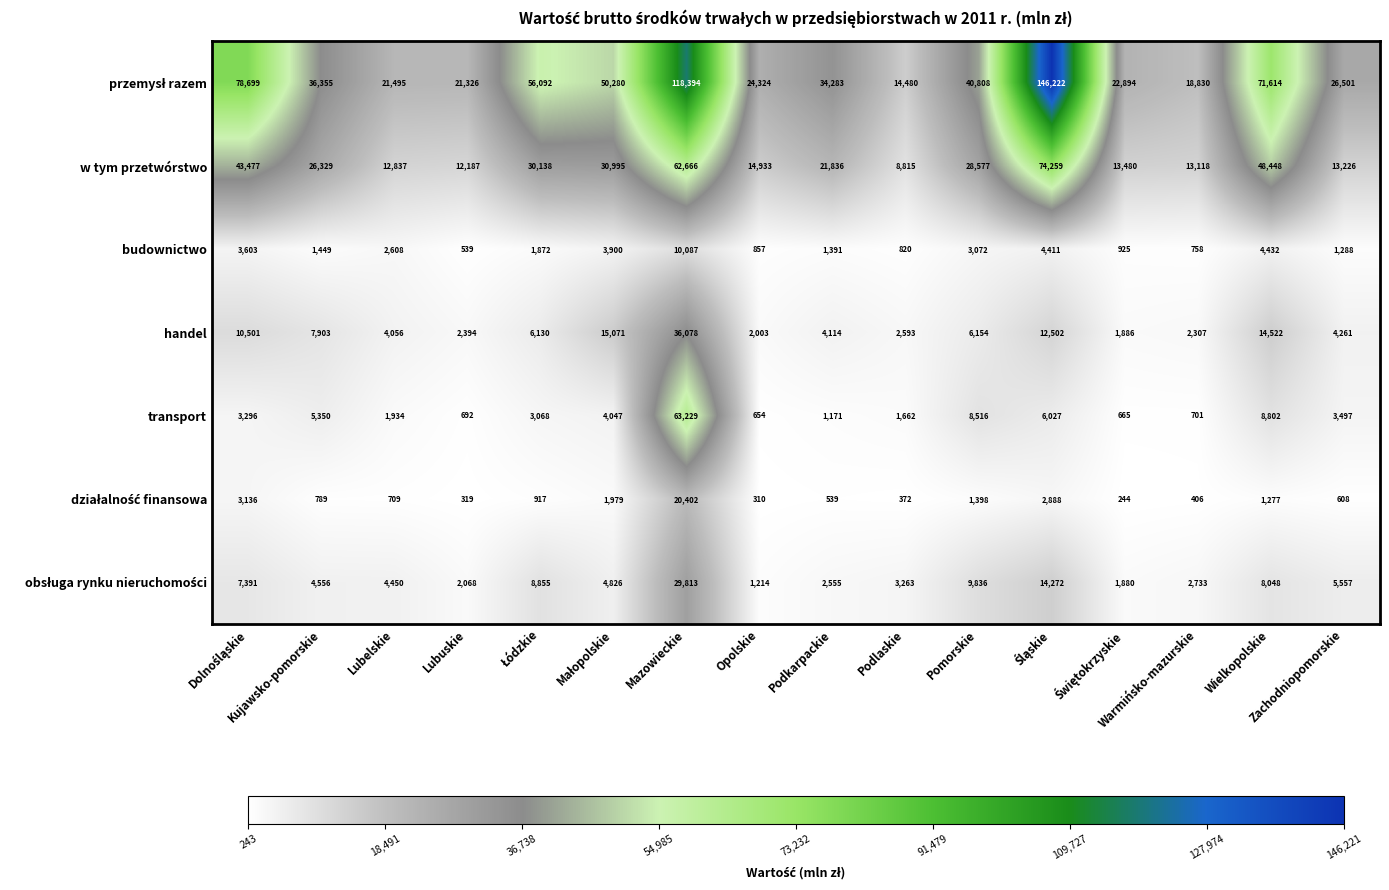

What is the difference between the second highest and minimum values in the w tym przetwórstwo series?

53851